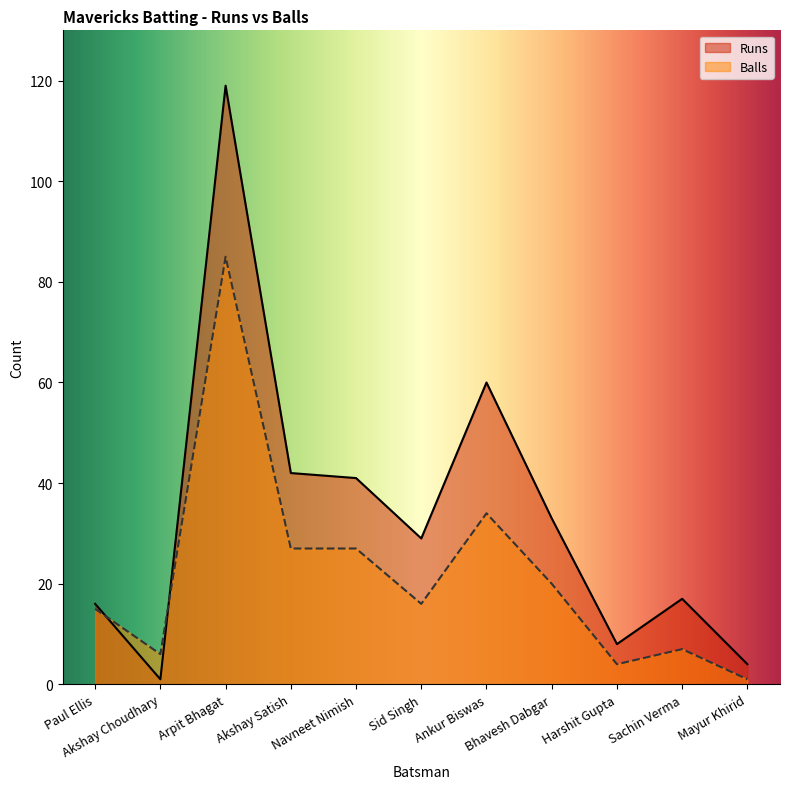

How many lines are shown in the chart?

2